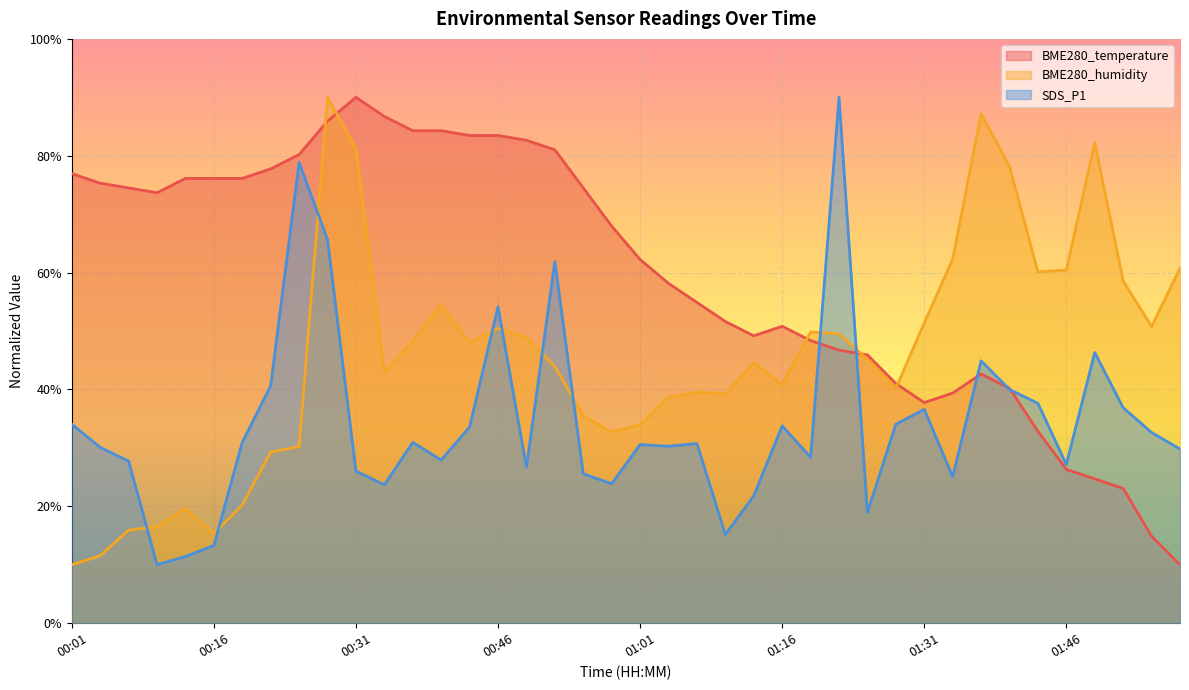

What is the difference between the SDS_P1 values at 00:43 and 01:07?

2.8